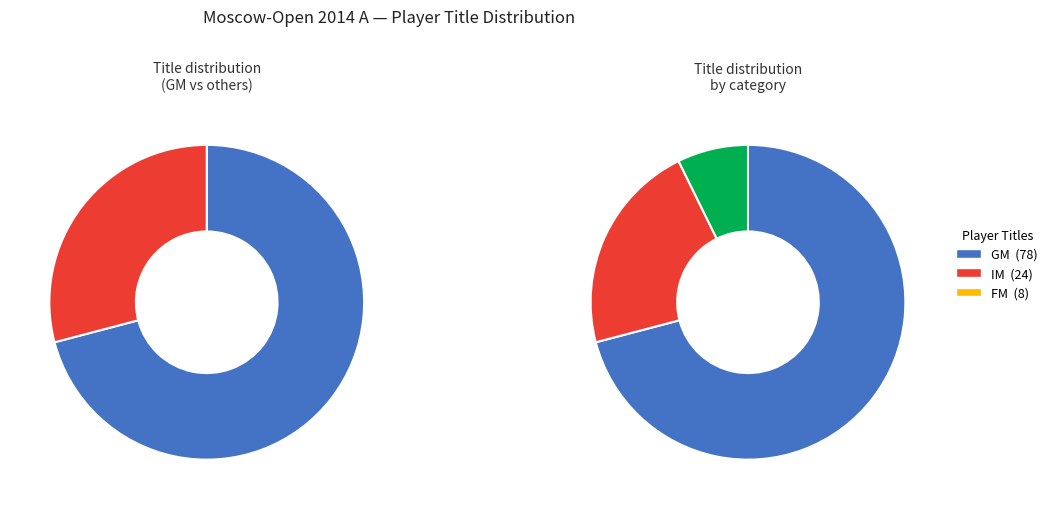

What portion of the pie excludes FM?

92.7%